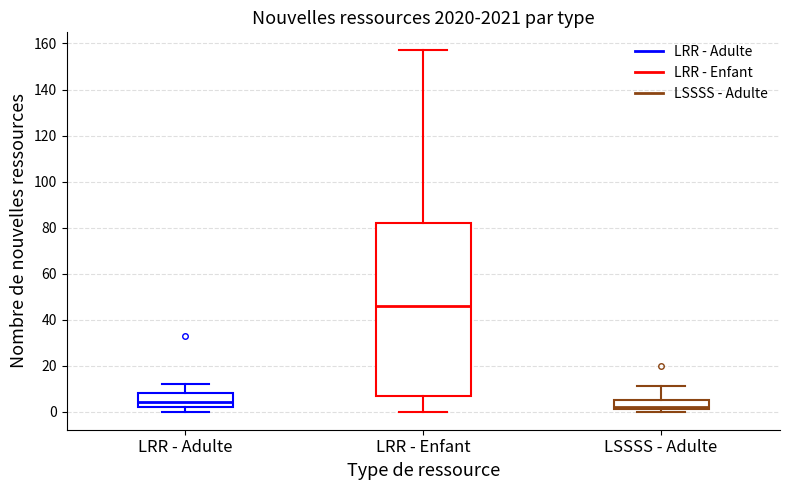

Reading left to right, transcribe this box plot: for each box, give where its median line is, the range the box spans, and where its two whiskers end, as read against the y-axis. The values are not printed on the chart, so give them approximately, as read against the axis.

LRR - Adulte: median 4, box 2 to 8, whiskers 0 to 12
LRR - Enfant: median 46, box 8 to 82, whiskers 0 to 158
LSSSS - Adulte: median 2 (just above the box's lower edge), box 2 to 6, whiskers 0 to 12